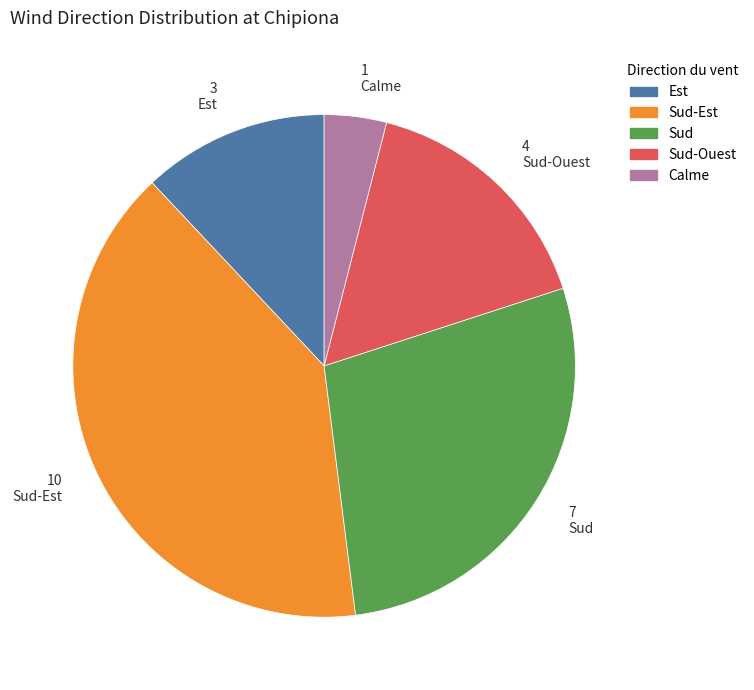

Which slice is the largest?

Sud-Est